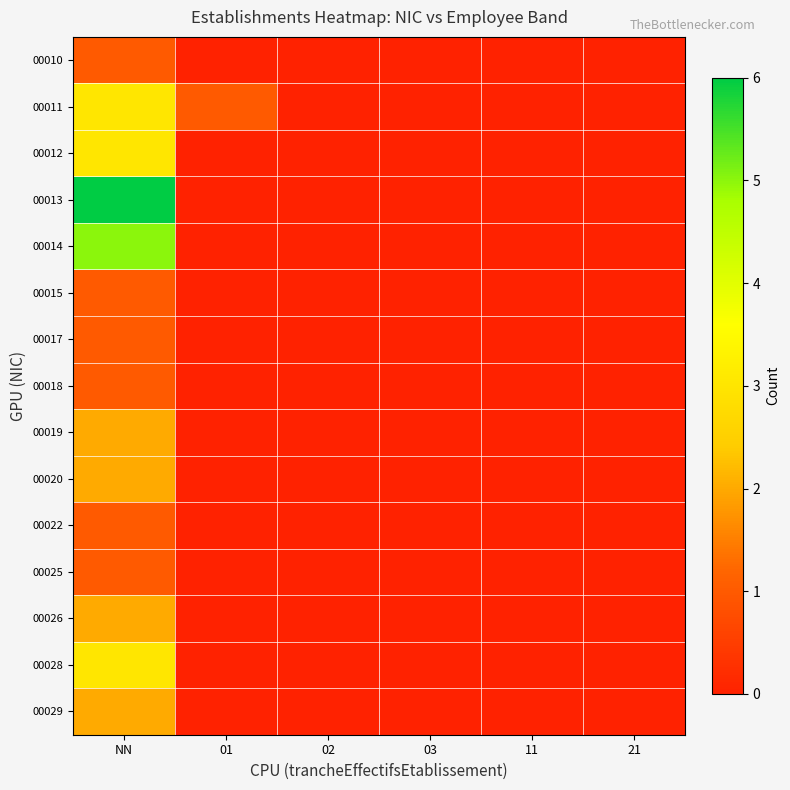

List the series in order of their peak value, highest first.

00013, 00014, 00011, 00012, 00028, 00019, 00020, 00026, 00029, 00010, 00015, 00017, 00018, 00022, 00025